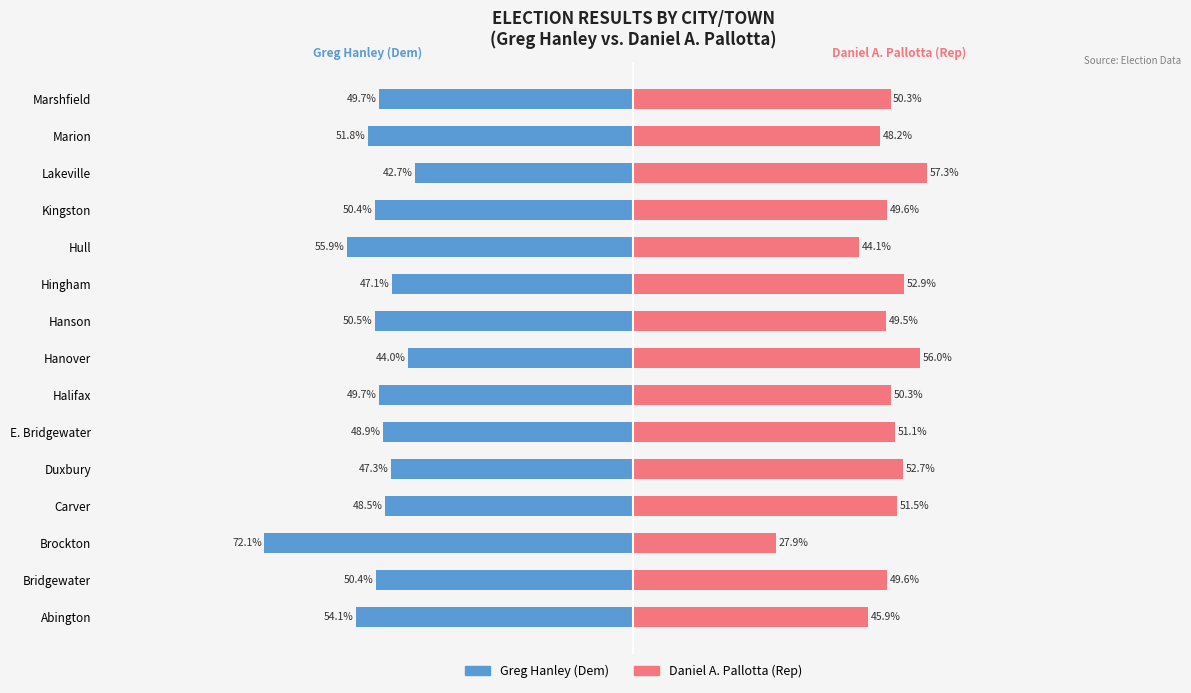

How many values in the Greg Hanley (Dem) series exceed -49?

6